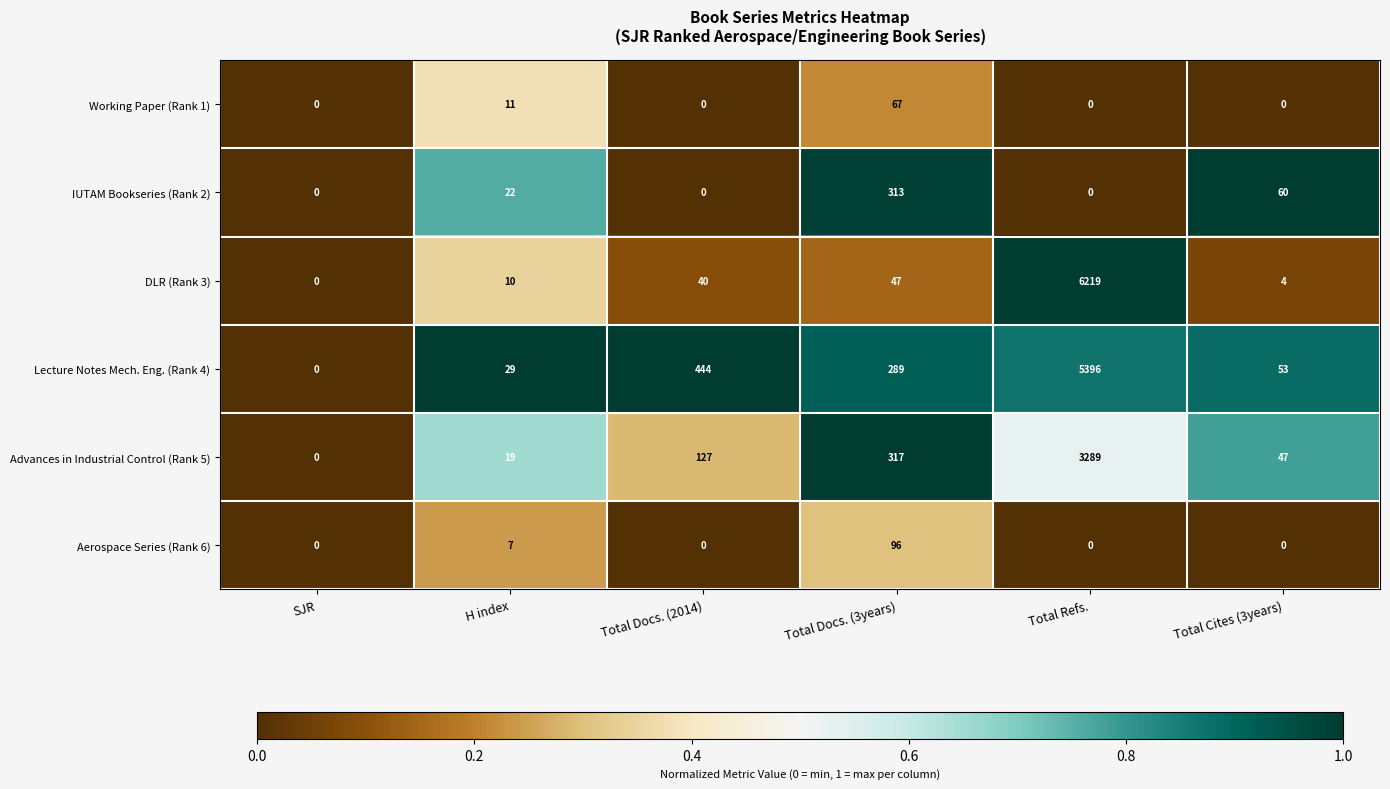

At which label does DLR (Rank 3) reach its minimum?

SJR